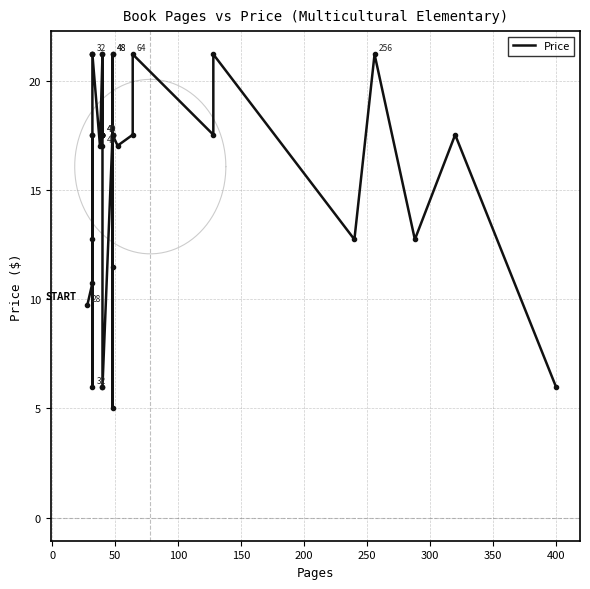

What is the maximum value shown in the chart?

21.2